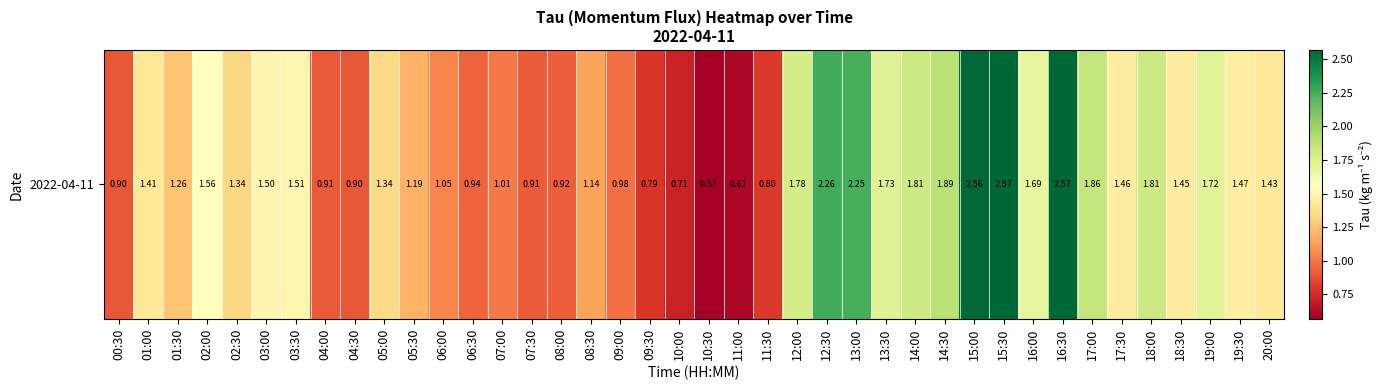

What is the sum of all values?

56.6